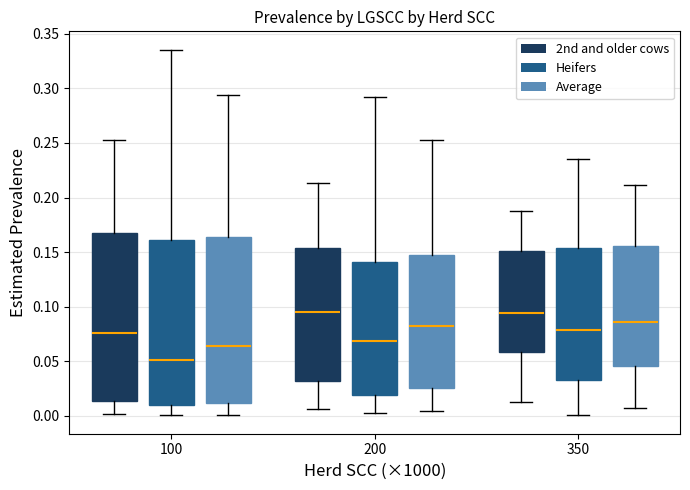

Reading left to right, transcribe this box plot: for each box, give where its median line is, the range the box spans, and where its two whiskers end, as read against the y-axis. The values are not printed on the chart, so give them approximately, as read against the axis.

100 (2nd and older cows): median 0.075, box 0.015 to 0.170, whiskers 0.000 to 0.255
100 (Heifers): median 0.050, box 0.010 to 0.160, whiskers 0.000 to 0.335
100 (Average): median 0.065, box 0.010 to 0.165, whiskers 0.000 to 0.295
200 (2nd and older cows): median 0.095, box 0.030 to 0.155, whiskers 0.005 to 0.215
200 (Heifers): median 0.070, box 0.020 to 0.140, whiskers 0.005 to 0.290
200 (Average): median 0.080, box 0.025 to 0.145, whiskers 0.005 to 0.255
350 (2nd and older cows): median 0.095, box 0.060 to 0.150, whiskers 0.015 to 0.185
350 (Heifers): median 0.080, box 0.030 to 0.155, whiskers 0.000 to 0.235
350 (Average): median 0.085, box 0.045 to 0.155, whiskers 0.005 to 0.210